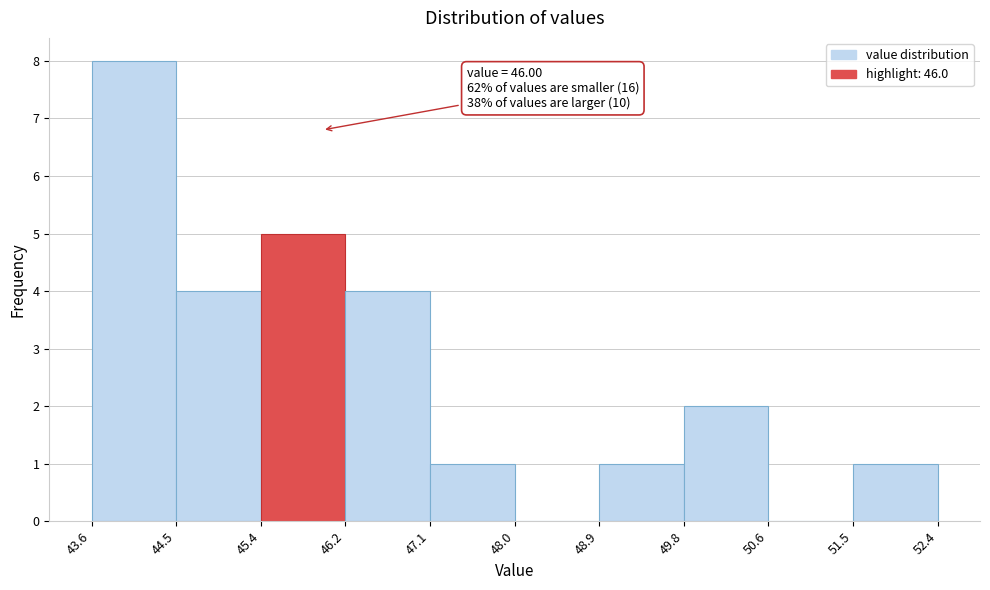

Over which range of the x-axis is the bar tallest?

43.6 to 44.5